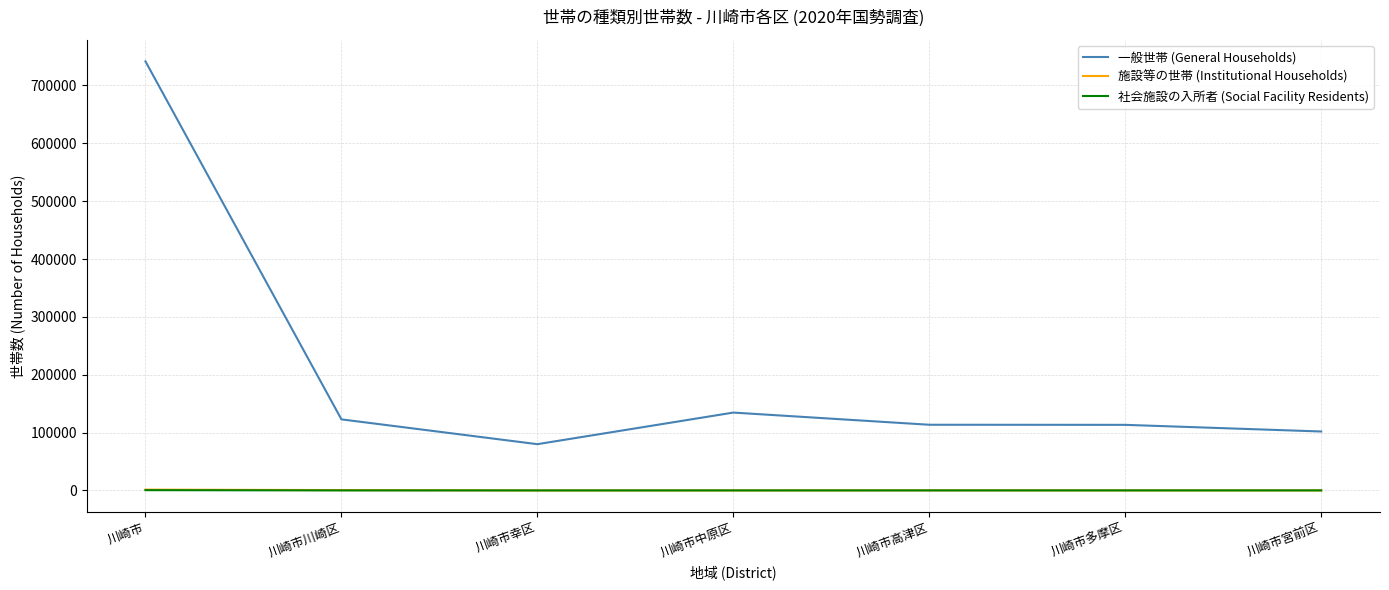

True or false: 一般世帯 (General Households) has a value of 101922 at 川崎市宮前区.

True